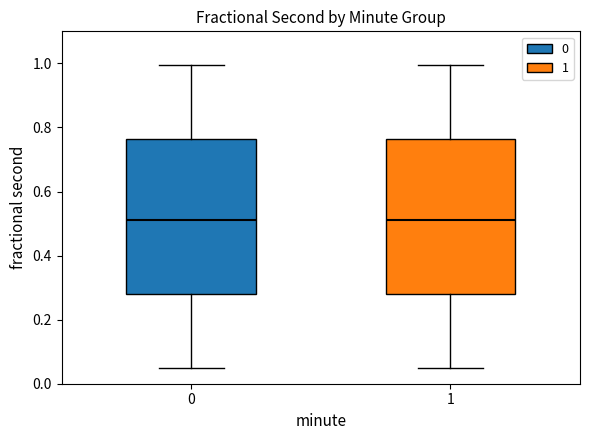

Reading left to right, transcribe this box plot: for each box, give where its median line is, the range the box spans, and where its two whiskers end, as read against the y-axis. The values are not printed on the chart, so give them approximately, as read against the axis.

0: median 0.52, box 0.28 to 0.76, whiskers 0.04 to 1.00
1: median 0.52, box 0.28 to 0.76, whiskers 0.04 to 1.00